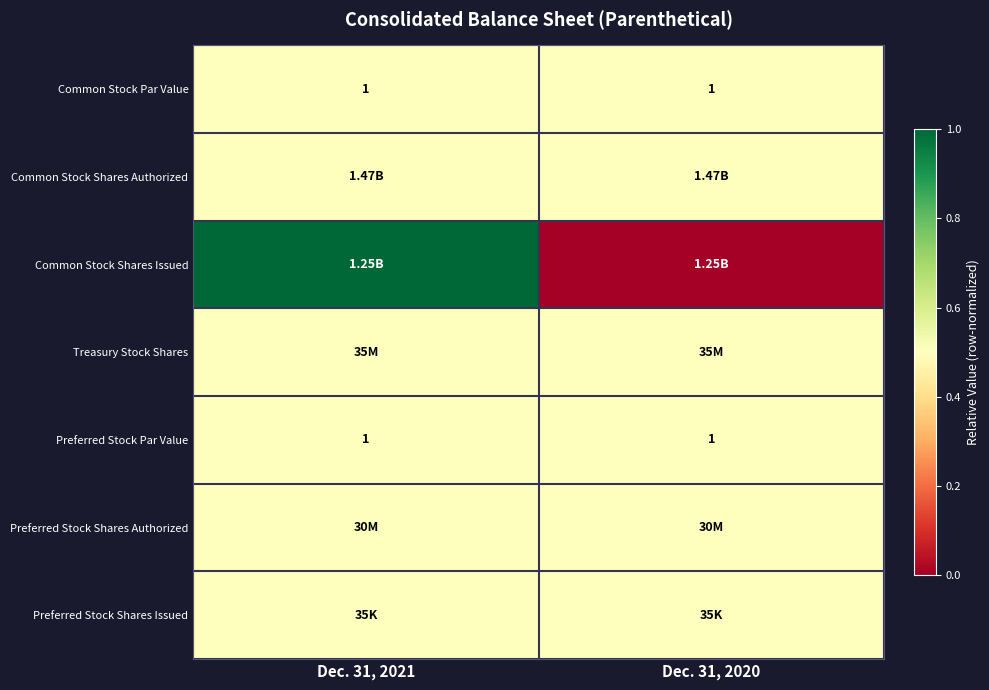

What is the average value of the Preferred Stock Par Value series?

1.0